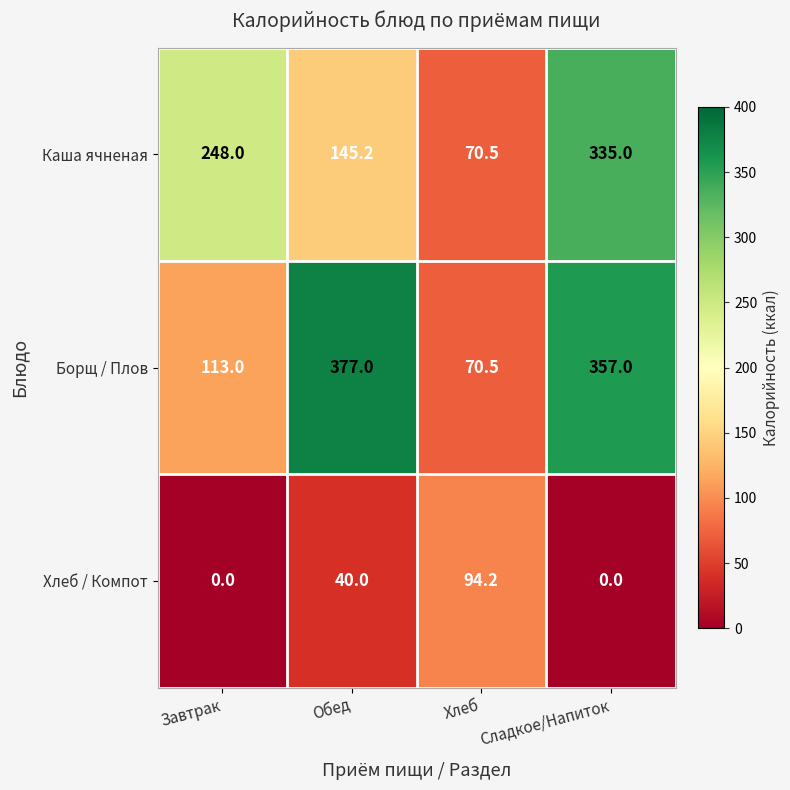

What is the difference between the maximum and second lowest values in the Каша ячненая series?

189.8